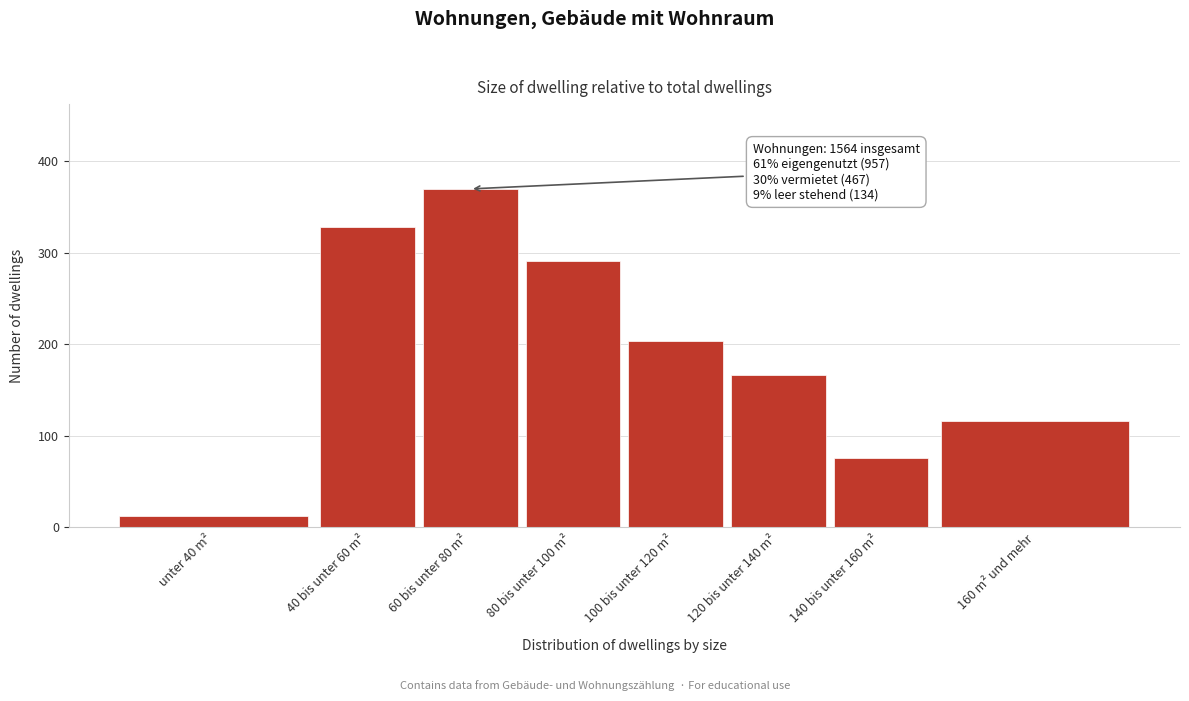

Reading left to right, extract all data points from this chart.

13	328	370	291	204	167	76	116